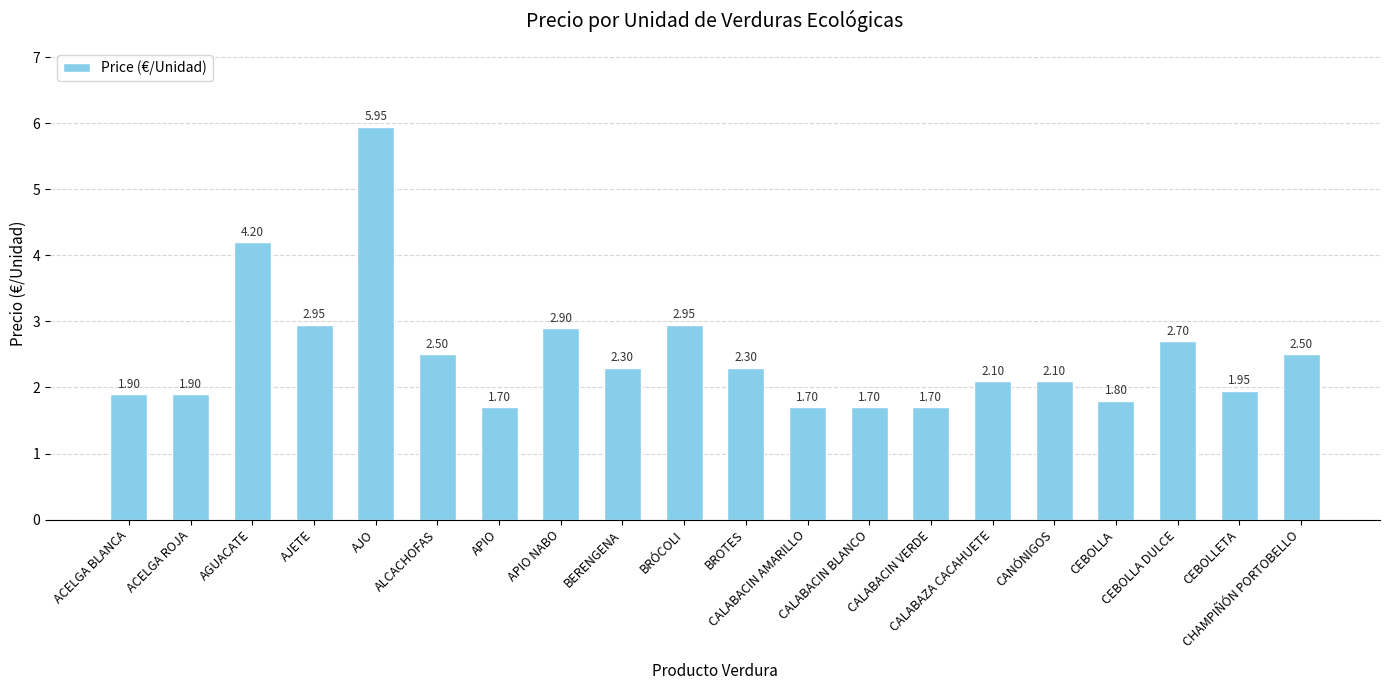

The value at APIO is 1.7. True or false?

True